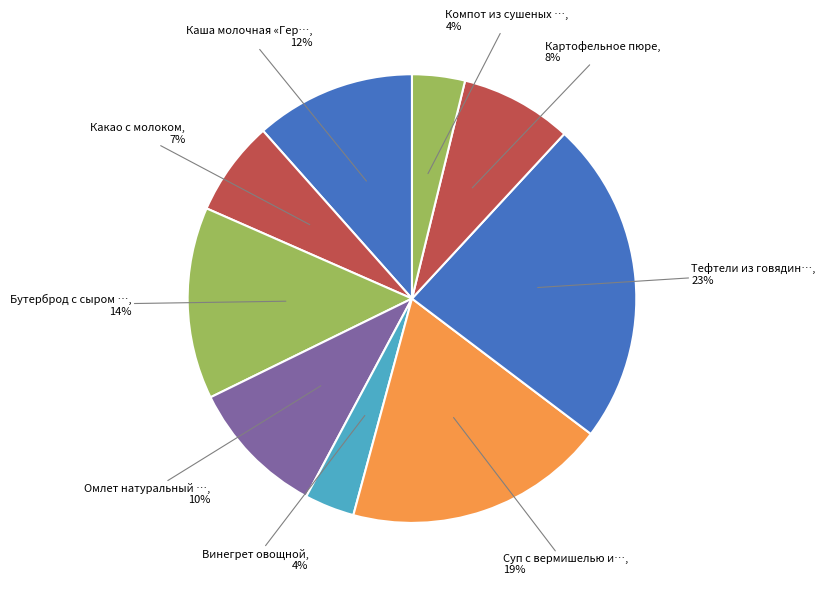

Count the number of slices in the pie.

9